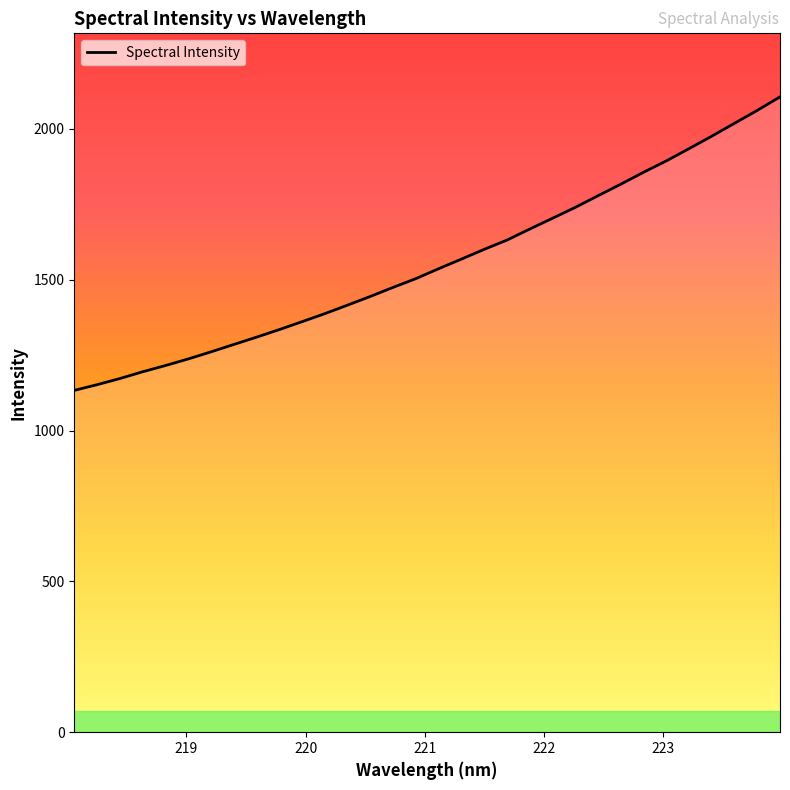

What is the minimum value shown in the chart?

1133.1